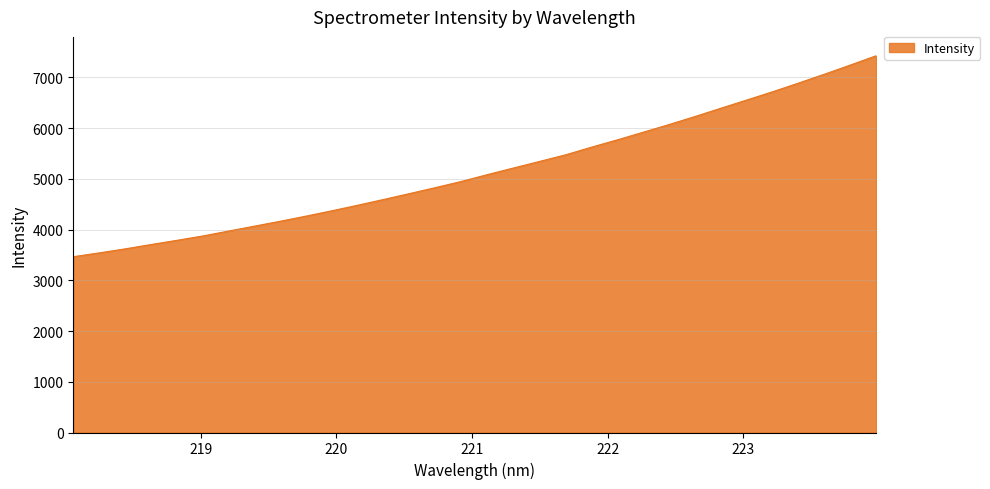

What is the difference between the maximum and minimum values?

3960.4